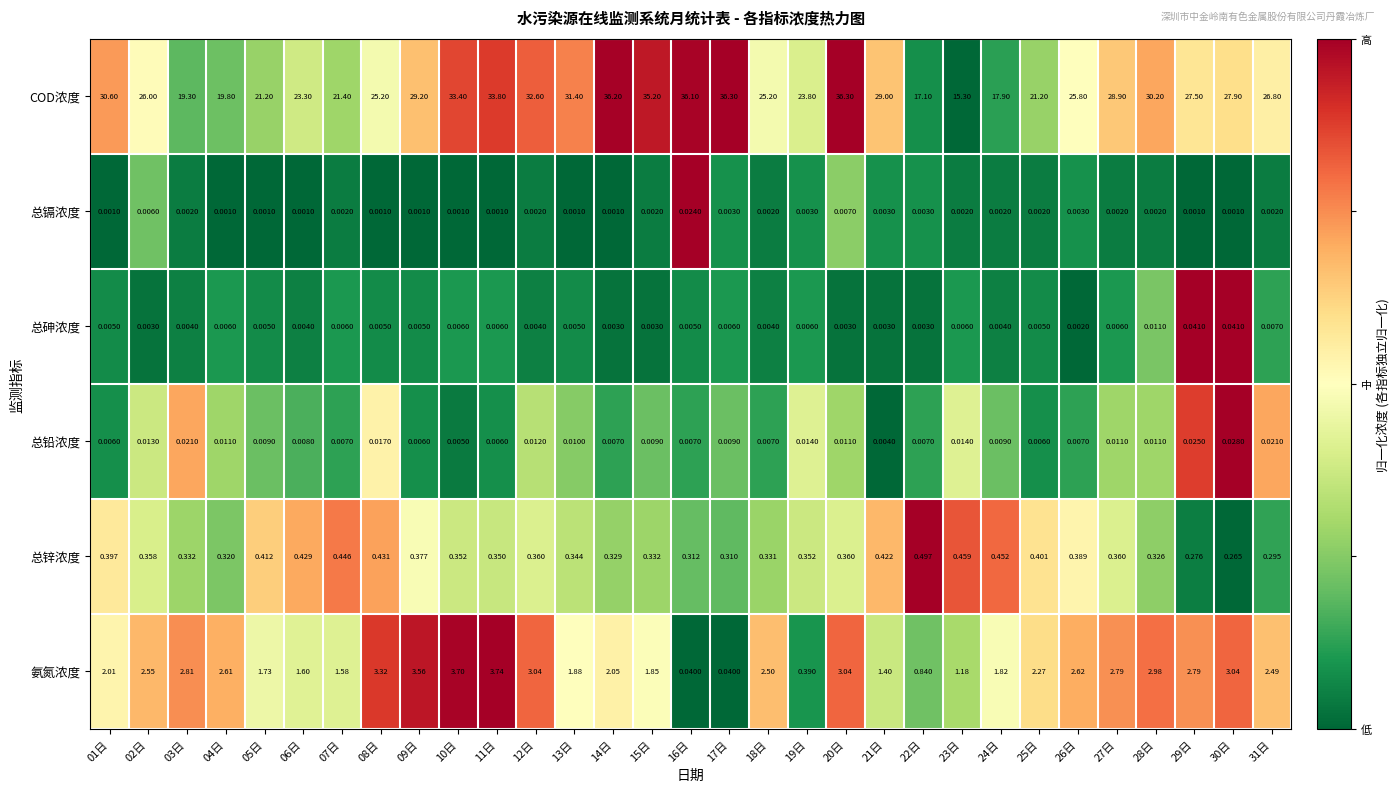

Between 06日 and 16日, which series saw the biggest shift?

COD浓度